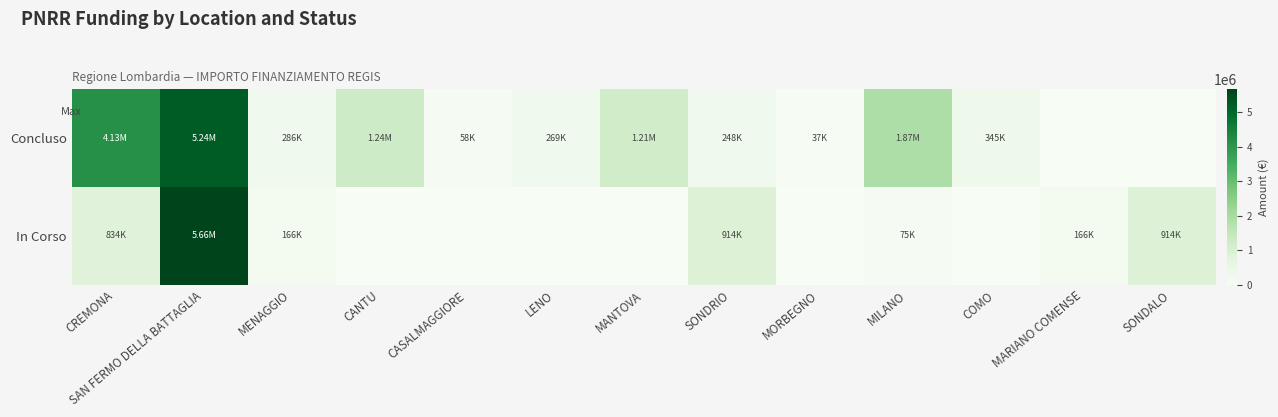

Reading right to left, transcribe all the data shown in this chart.

Concluso: SONDALO=0.0	MARIANO COMENSE=0.0	COMO=344882.5	MILANO=1866366.7	MORBEGNO=36600.0	SONDRIO=247700.0	MANTOVA=1206048.8	LENO=269021.9	CASALMAGGIORE=57564.0	CANTU=1242450.0	MENAGGIO=286114.4	SAN FERMO DELLA BATTAGLIA=5238015.0	CREMONA=4132595.6
In Corso: SONDALO=914000.0	MARIANO COMENSE=165553.7	COMO=0.0	MILANO=75000.0	MORBEGNO=0.0	SONDRIO=914000.0	MANTOVA=0.0	LENO=0.0	CASALMAGGIORE=0.0	CANTU=0.0	MENAGGIO=165553.7	SAN FERMO DELLA BATTAGLIA=5662257.7	CREMONA=833874.0